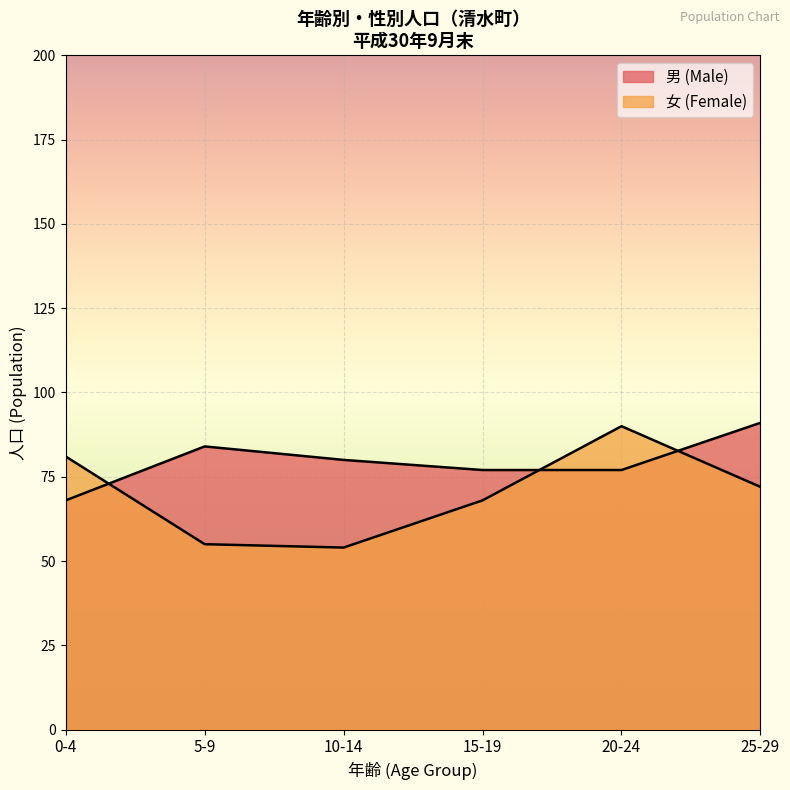

What is the spread (max minus min) of values at 15-19?

9